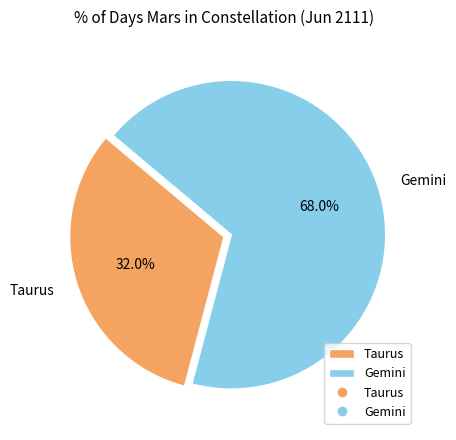

Which has a higher value, Taurus or Gemini?

Gemini